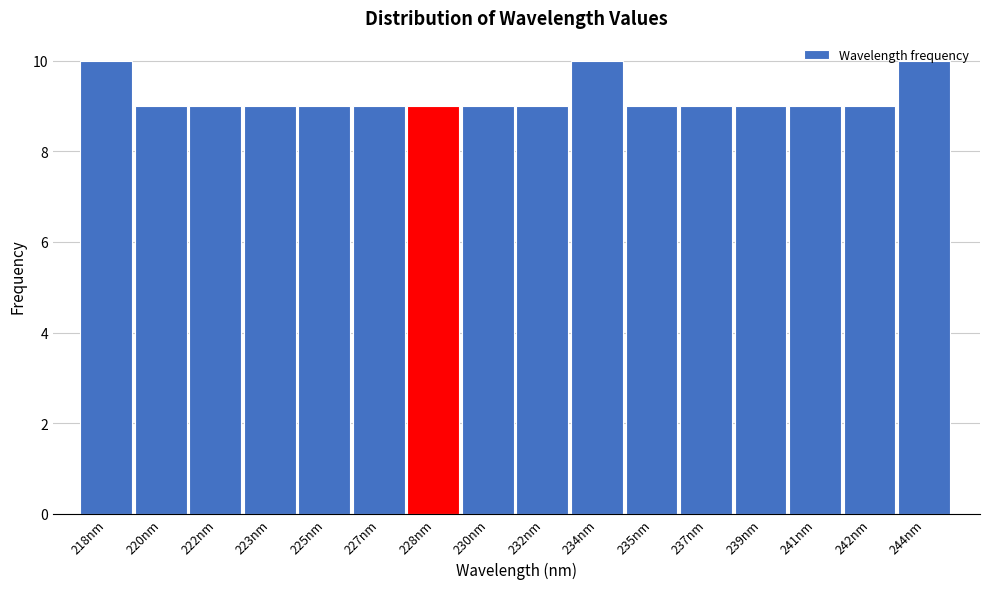

What is the smallest value displayed?

9